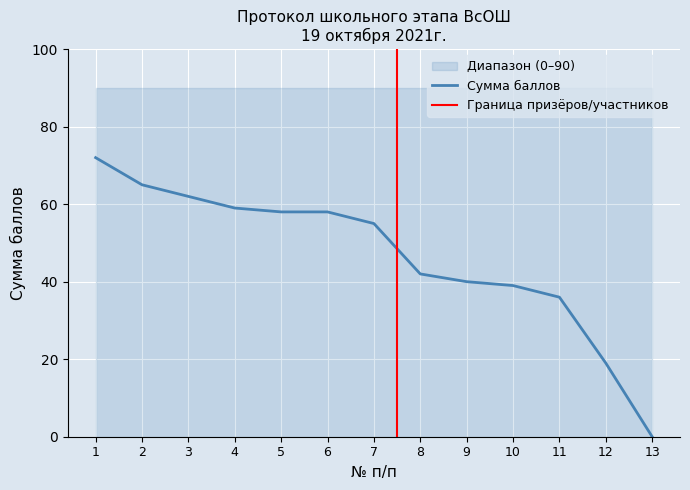

Which label corresponds to the smallest value in the chart?

13